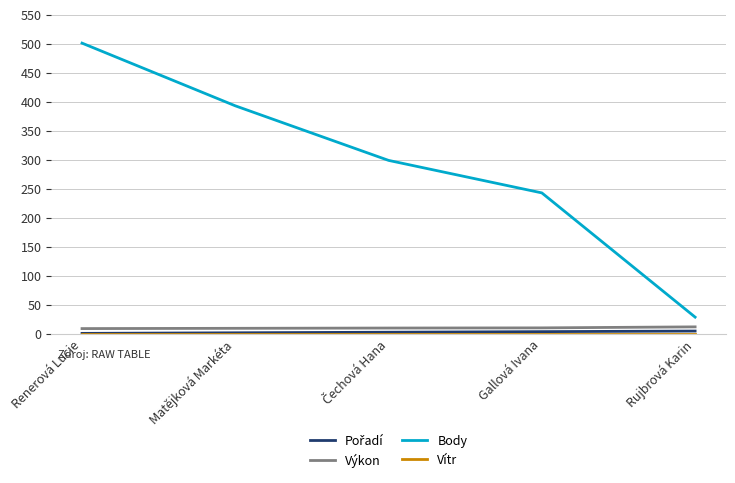

Which series has the largest range (max minus min)?

Body